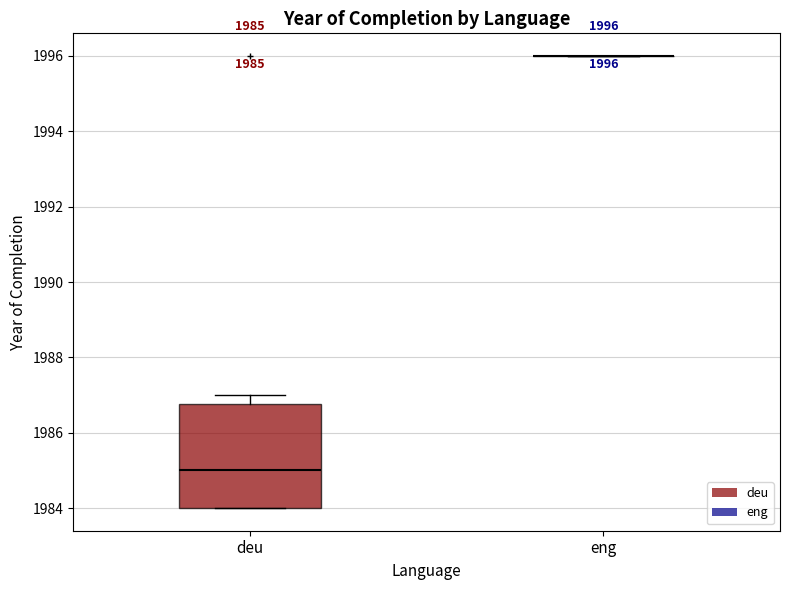

Which box is the tallest, from its lower edge to its upper edge?

deu